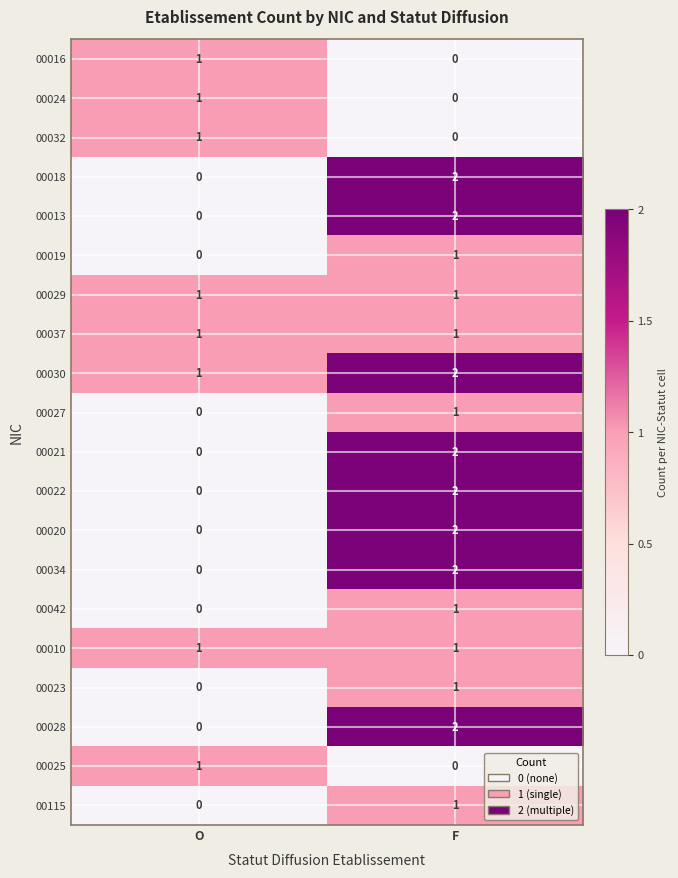

Which category has the highest value across all series?

F